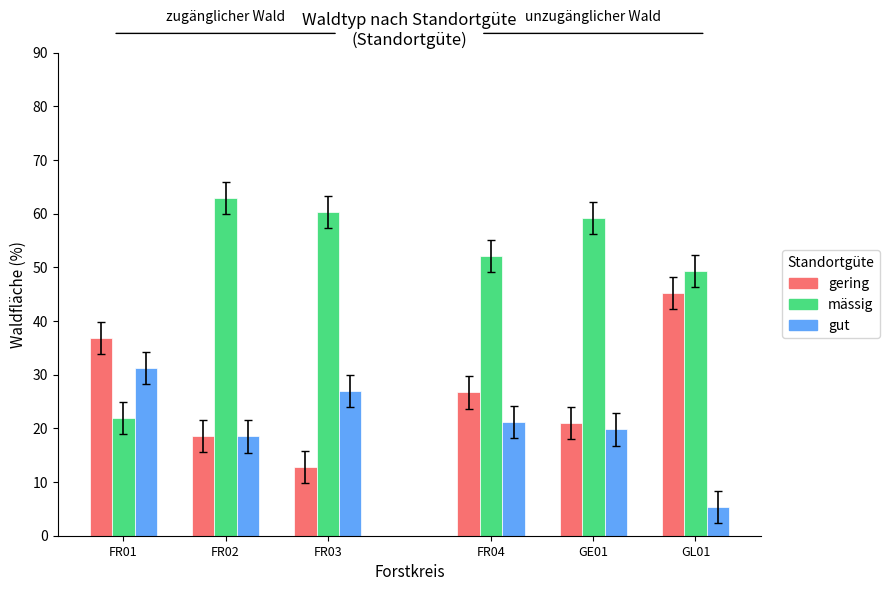

Which series has the largest range (max minus min)?

mässig